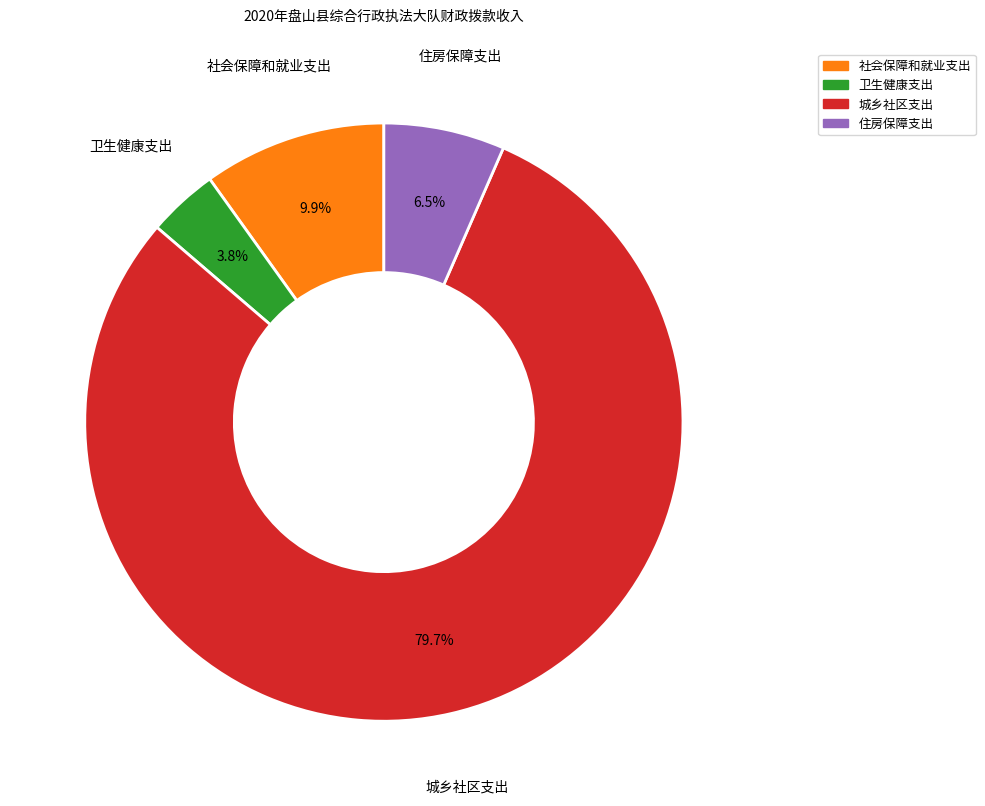

What percentage is the 卫生健康支出 slice, to the nearest percent?

4%